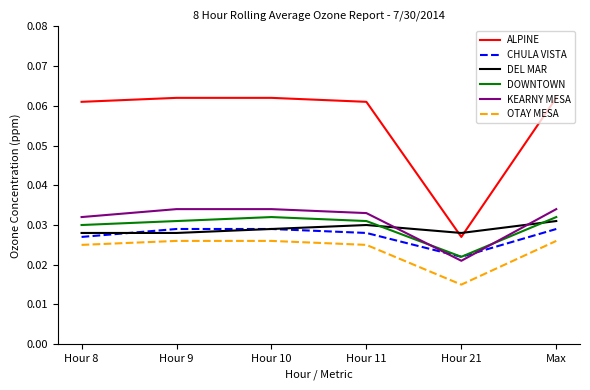

What position from the right is Hour 10?

4